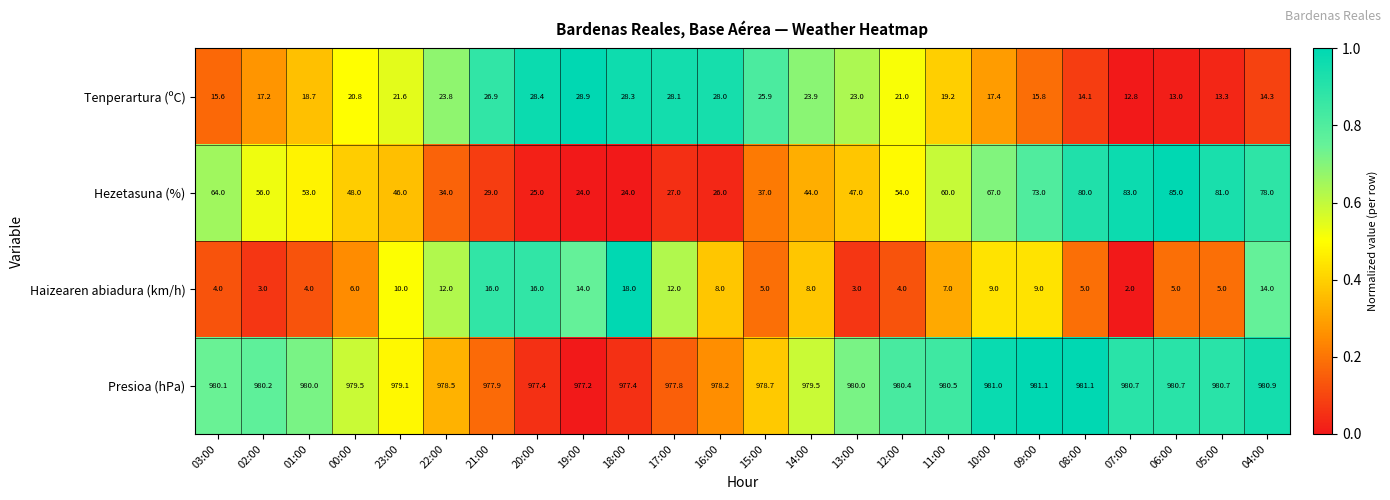

What is the total value across all series at 07:00?

1078.5